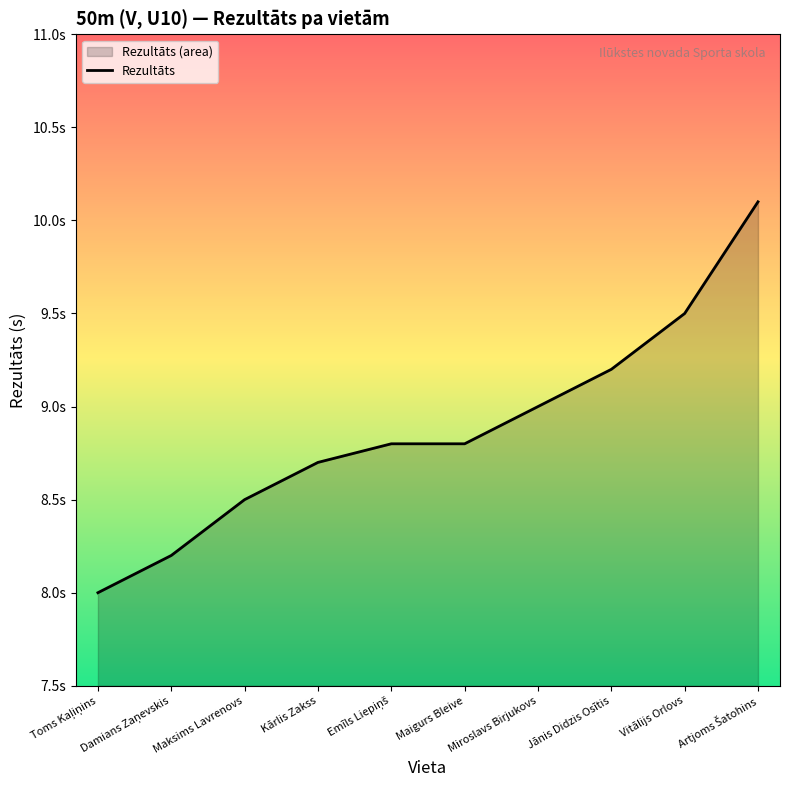

At which category does the chart reach its minimum across all series?

Toms Kaļiņins